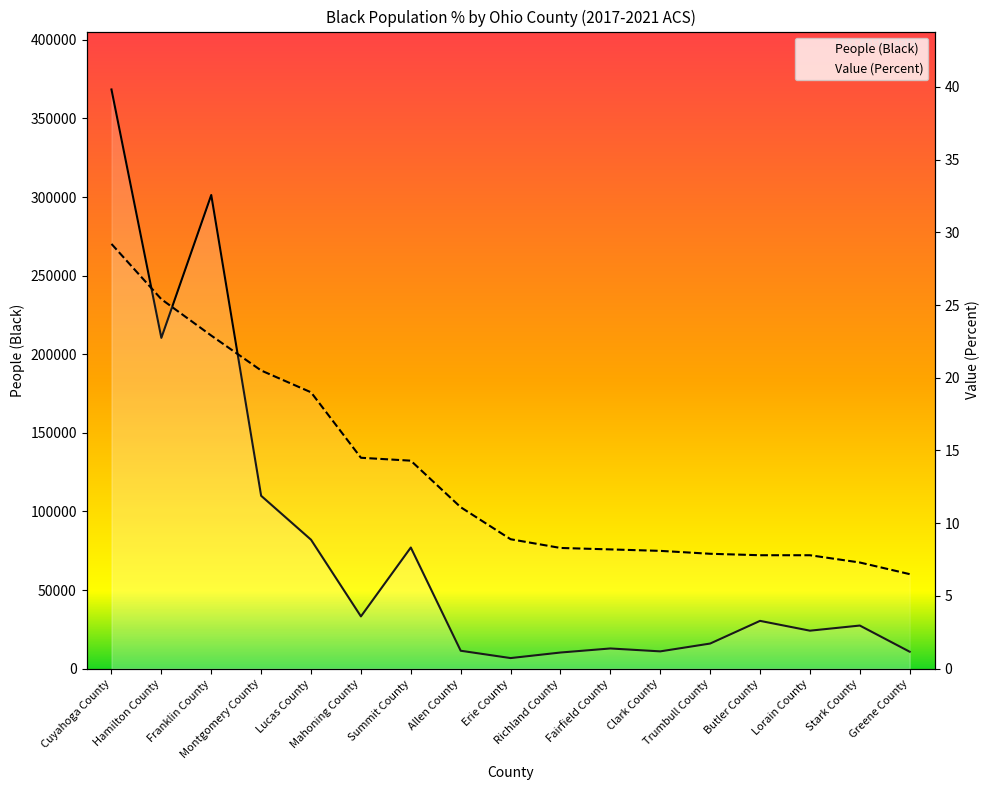

Count the number of categories in the chart.

17